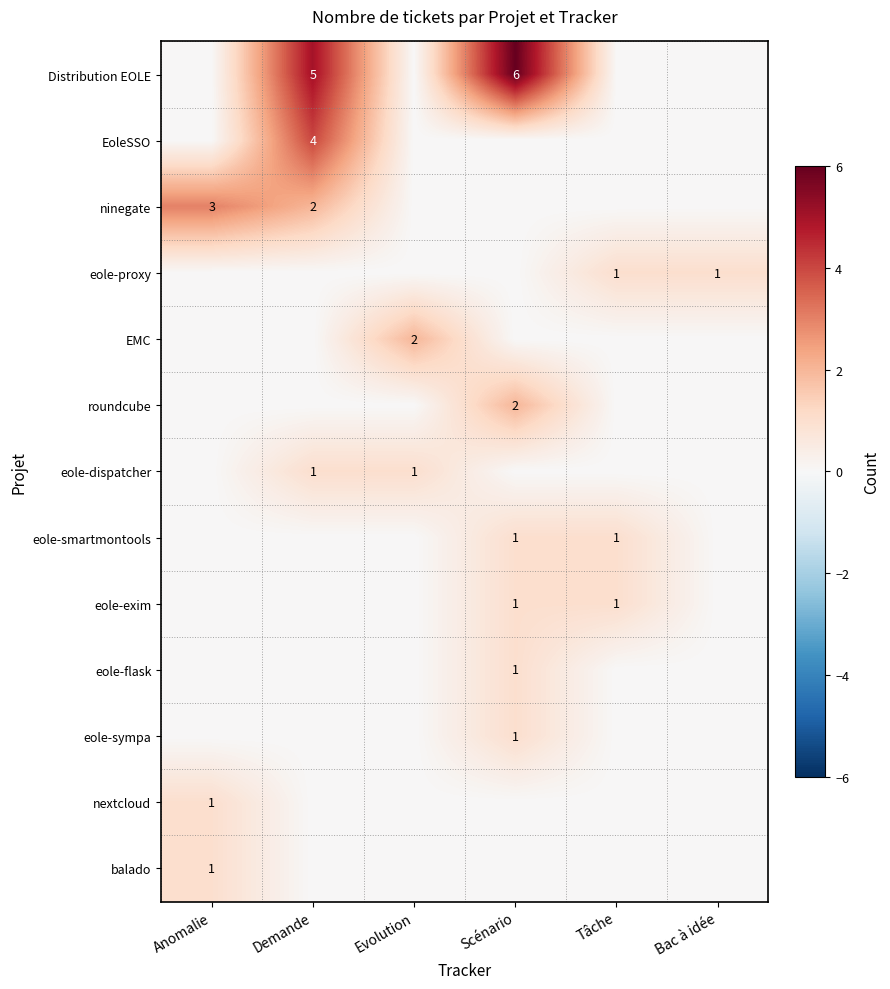

The value of eole-proxy at Bac à idée is 0. True or false?

False